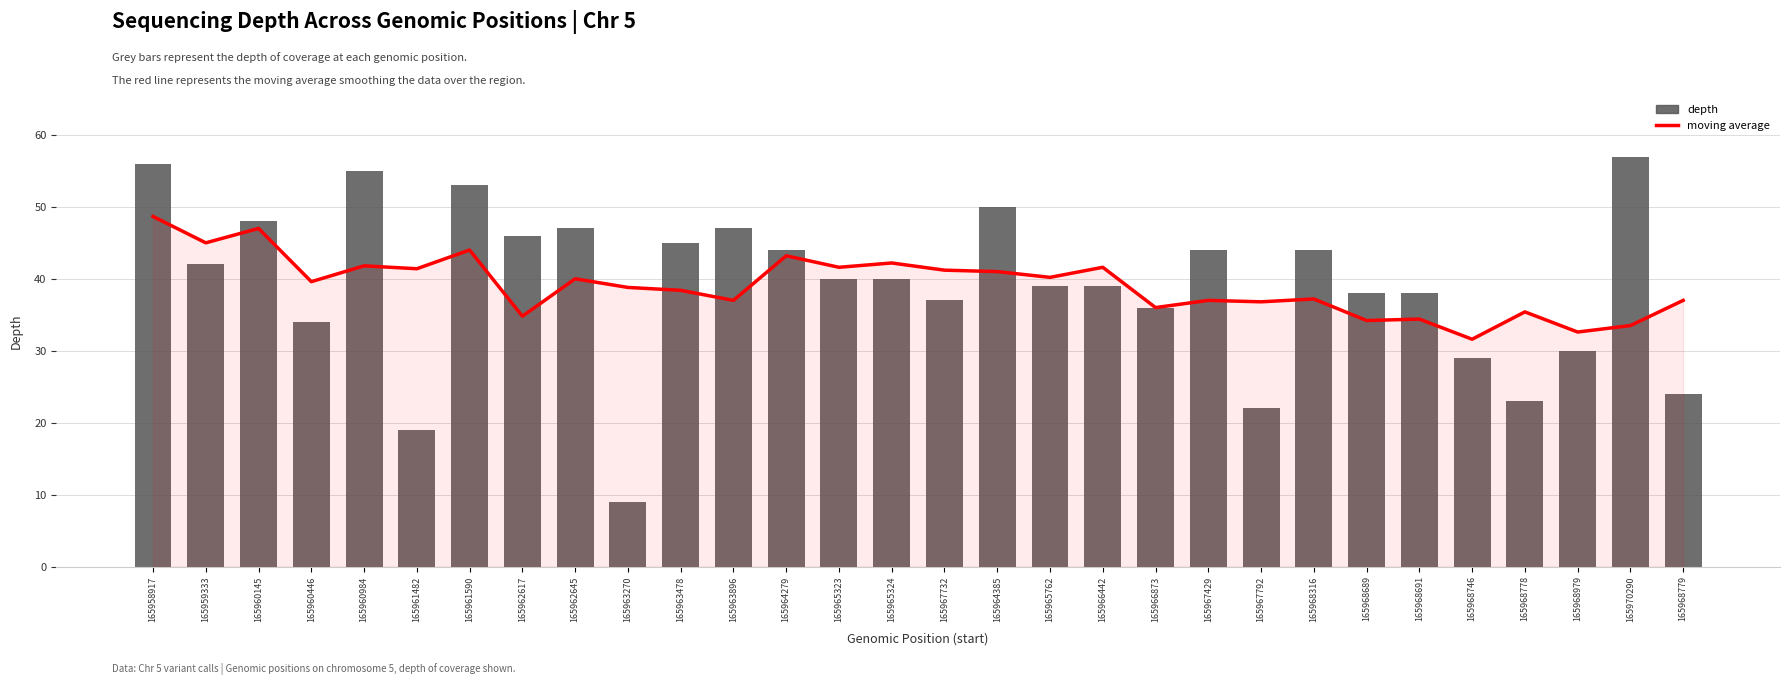

Reading right to left, extract all data points from this chart.

moving average: 37.0	33.5	32.6	35.4	31.6	34.4	34.2	37.2	36.8	37.0	36.0	41.6	40.2	41.0	41.2	42.2	41.6	43.2	37.0	38.4	38.8	40.0	34.8	44.0	41.4	41.8	39.6	47.0	45.0	48.7
depth: 24.0	57.0	30.0	23.0	29.0	38.0	38.0	44.0	22.0	44.0	36.0	39.0	39.0	50.0	37.0	40.0	40.0	44.0	47.0	45.0	9.0	47.0	46.0	53.0	19.0	55.0	34.0	48.0	42.0	56.0